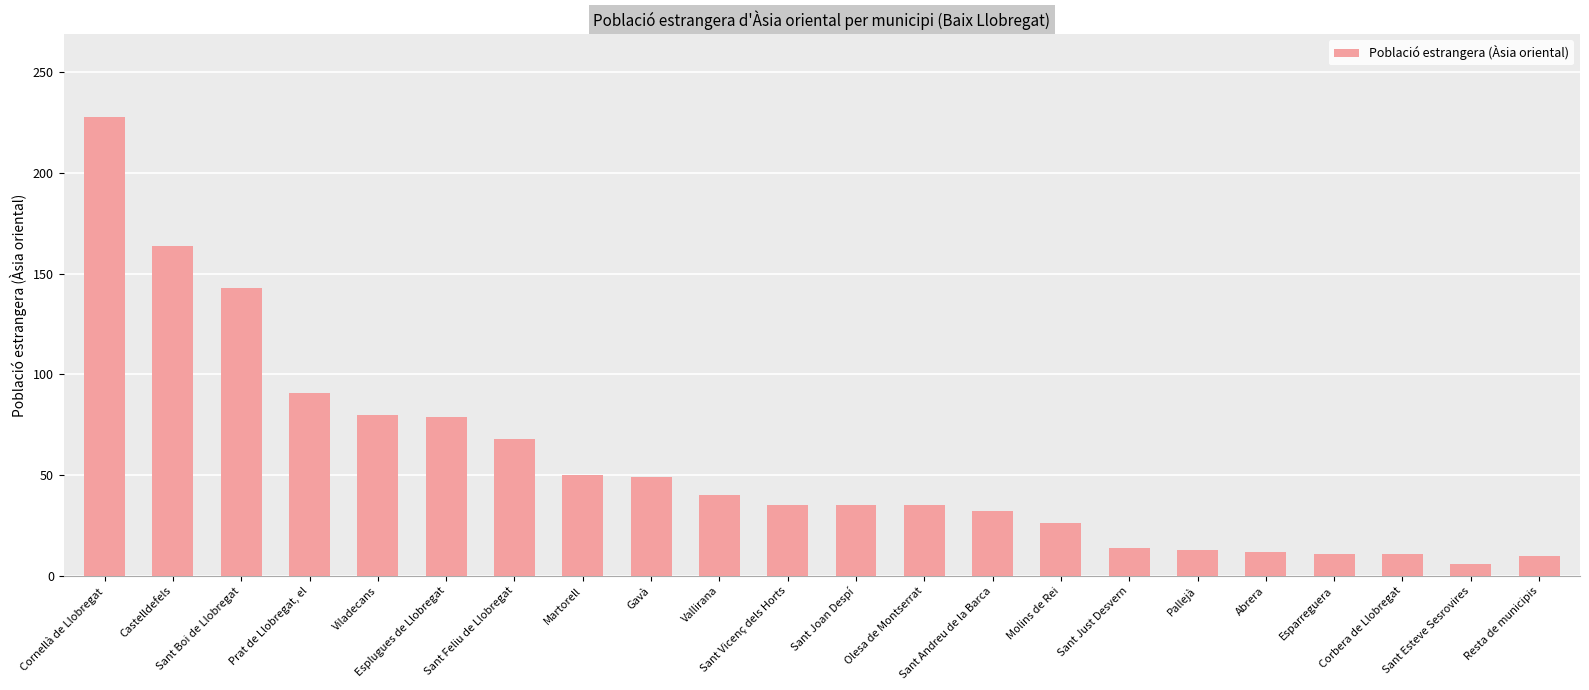

What is the label of the 4th bar from the left?

Prat de Llobregat, el